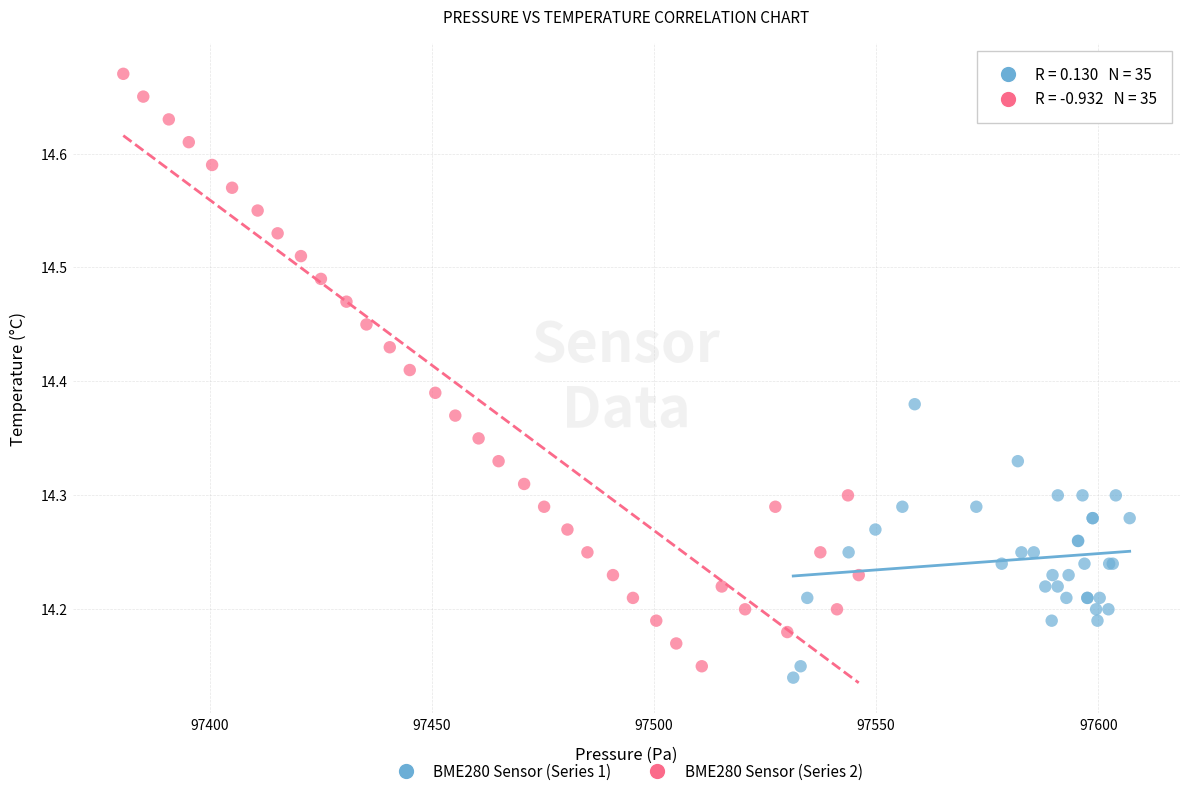

Which series reaches the maximum Y coordinate?

BME280 Sensor (Series 2)